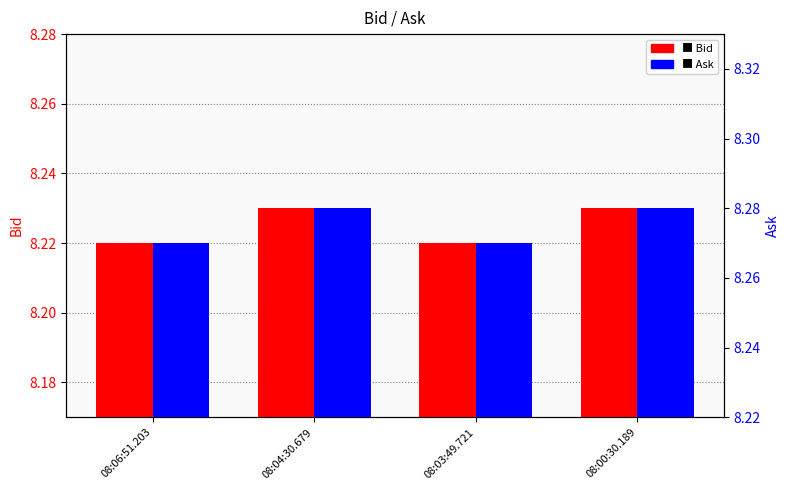

List the series in order of their overall mean, highest first.

Ask, Bid